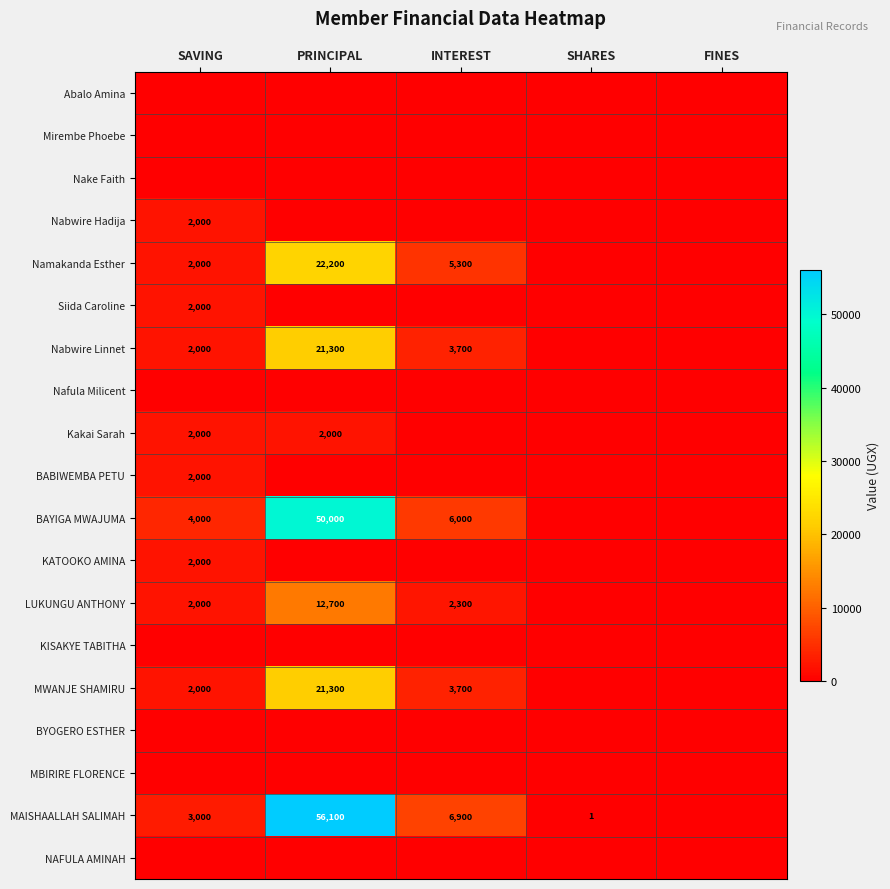

The Siida Caroline series shows 2000 at SAVING. True or false?

True